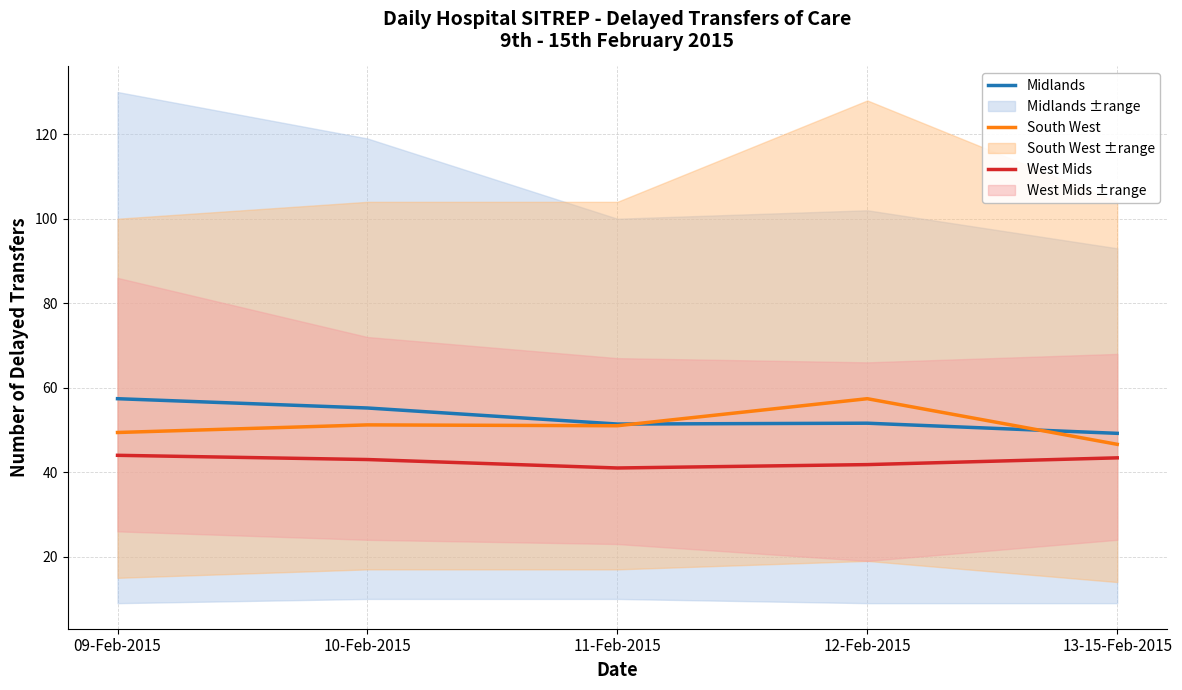

What are all the series names shown in the legend?

Midlands, South West, West Mids